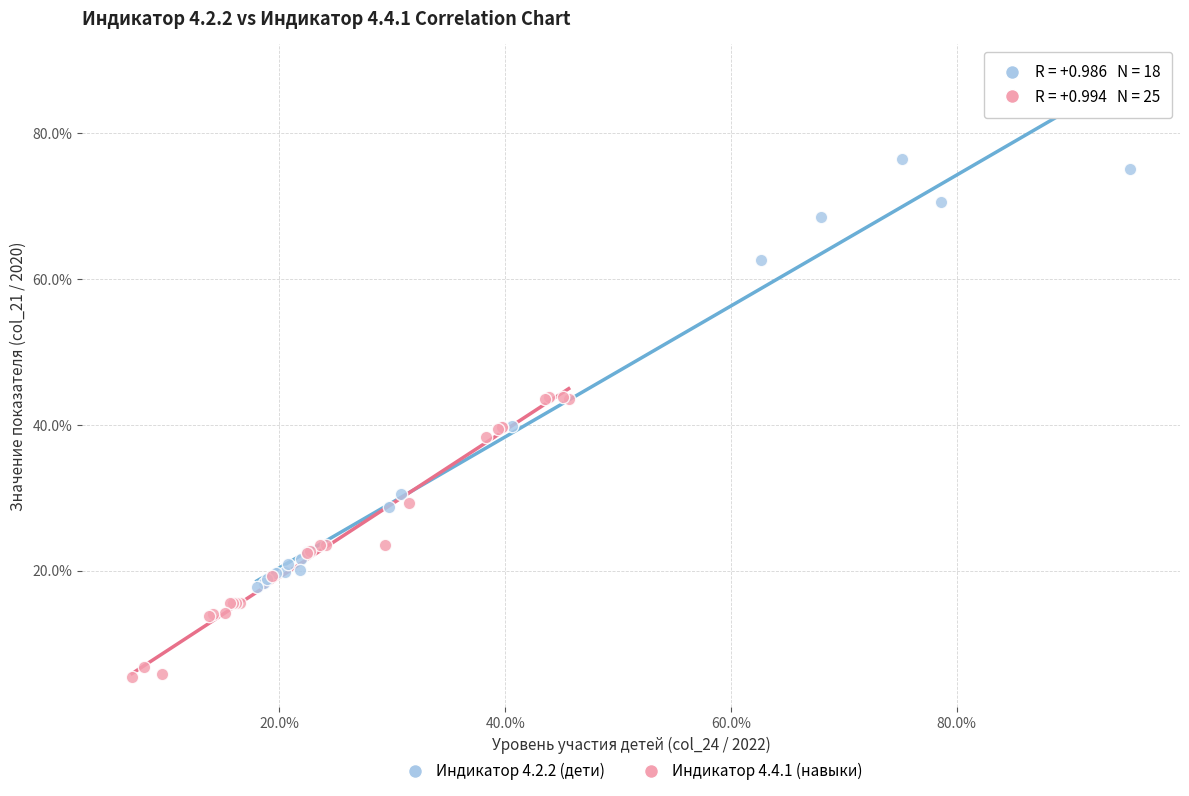

Which series contains the highest Y value?

Индикатор 4.2.2 (дети)